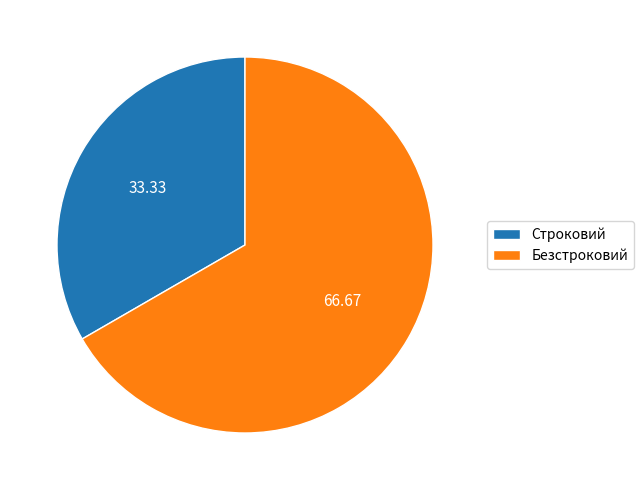

The Строковий slice represents 26% of the pie. True or false?

False